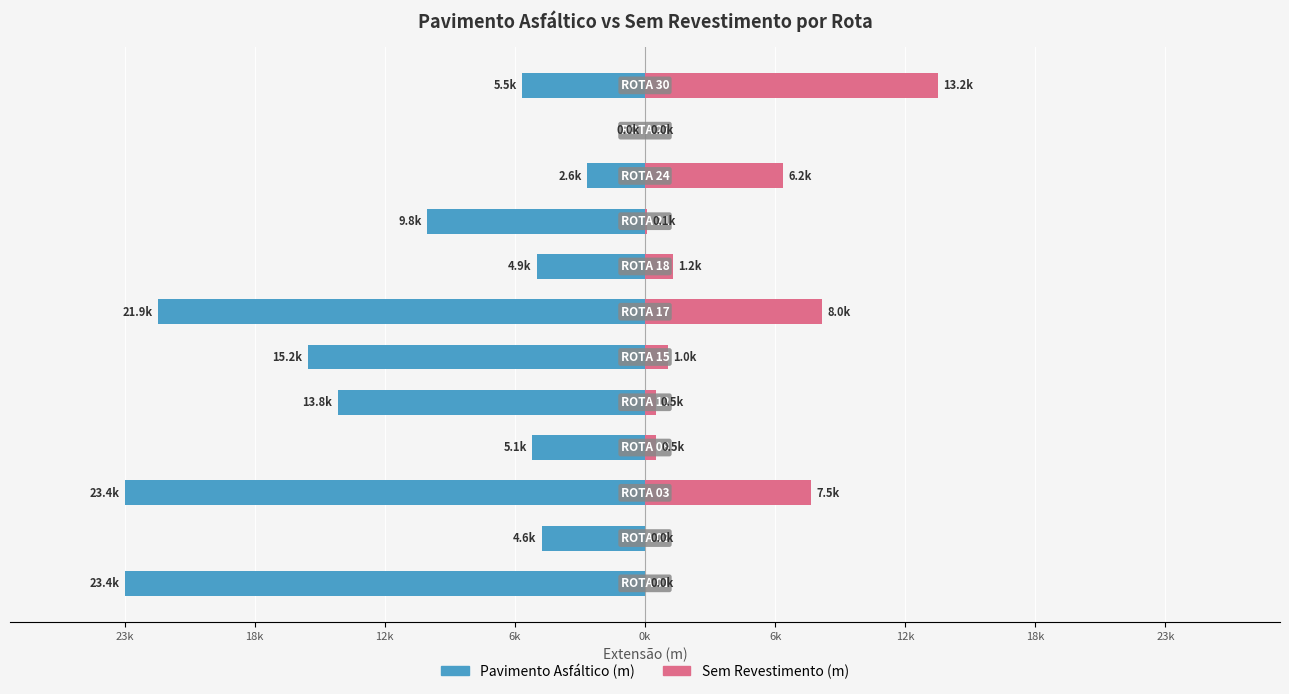

Is it true that Sem Revestimento (m) equals 479.5 at 0k?

True